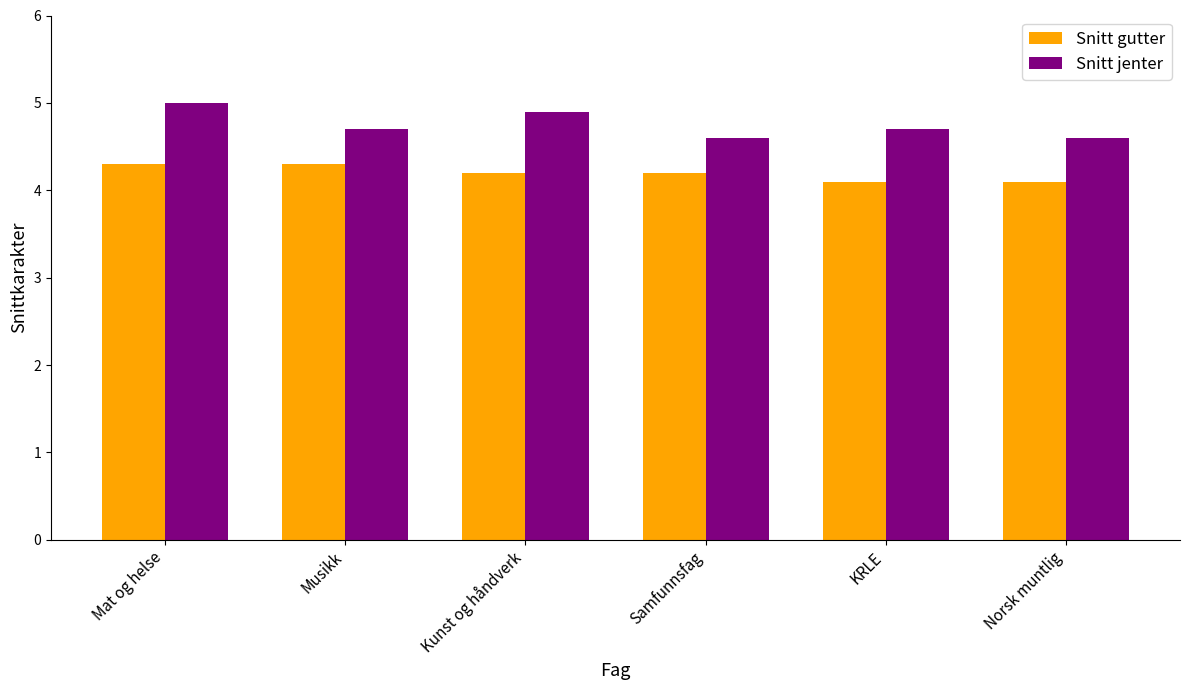

What is the sum of the Snitt jenter values at KRLE and Samfunnsfag?

9.3